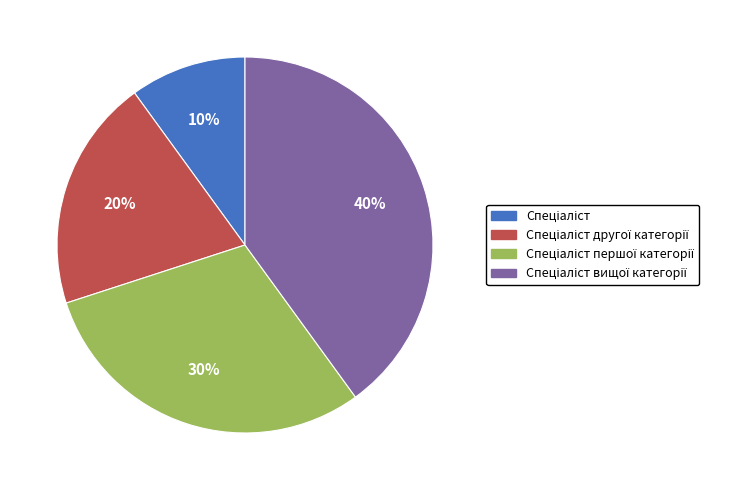

Is there a majority slice in this chart?

No